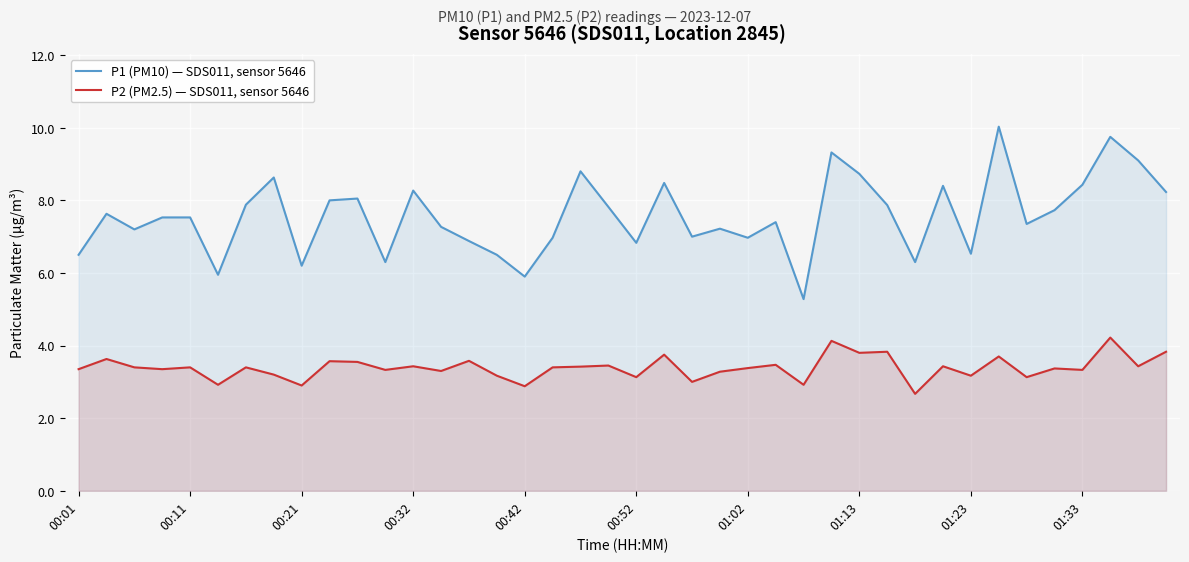

What is the lowest value of the P2 (PM2.5) — SDS011, sensor 5646 series?

2.7